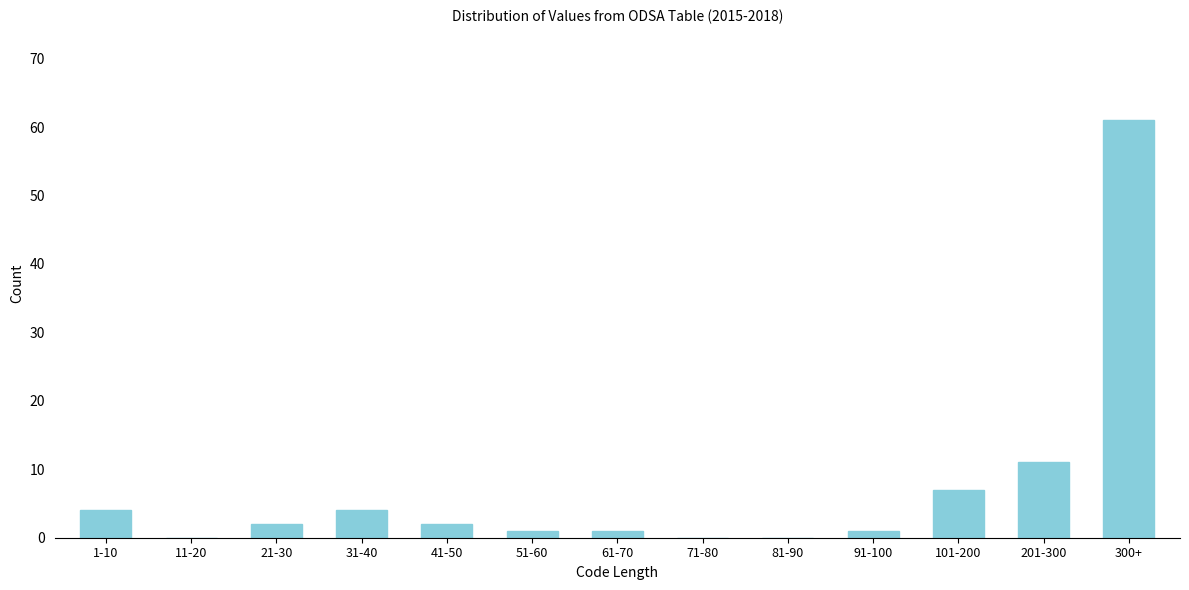

Reading right to left, list all the values displayed in this chart.

300+=61	201-300=11	101-200=7	91-100=1	81-90=0	71-80=0	61-70=1	51-60=1	41-50=2	31-40=4	21-30=2	11-20=0	1-10=4